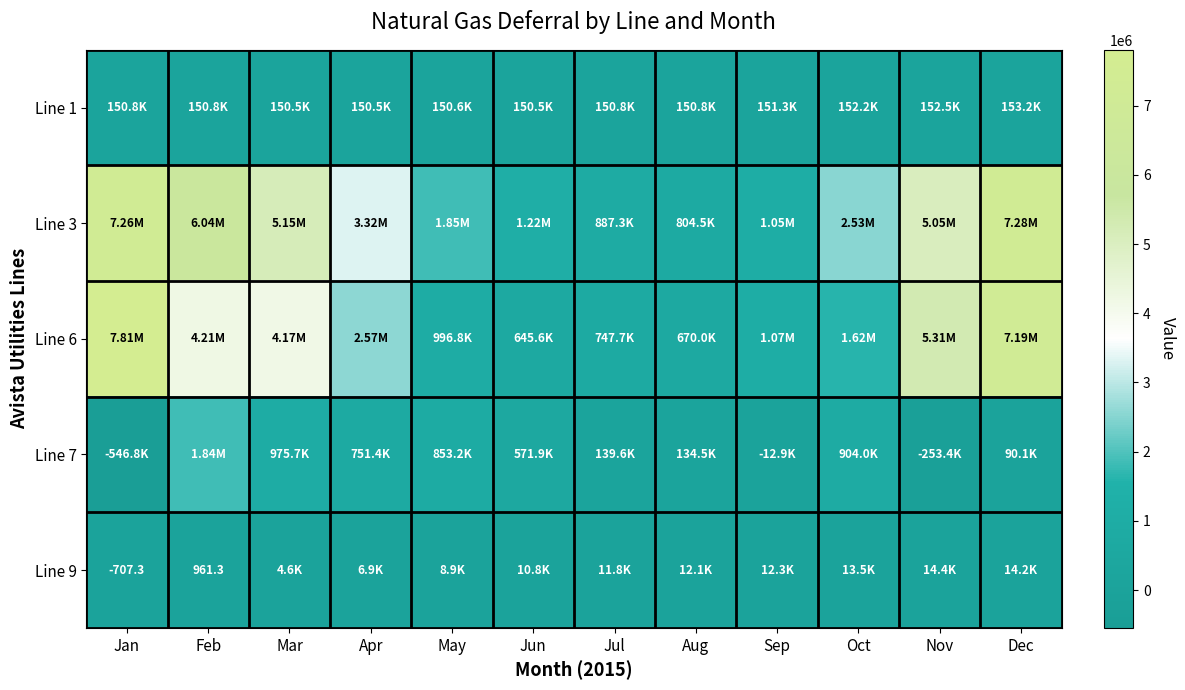

At Sep, list the series in order from largest to smallest.

Line 6, Line 3, Line 1, Line 9, Line 7